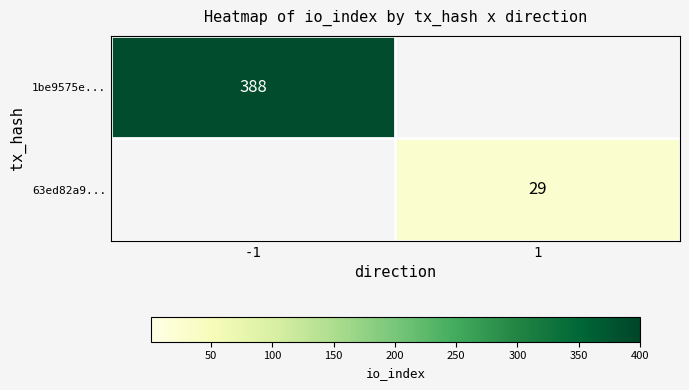

At how many categories does at least one series exceed 202?

1